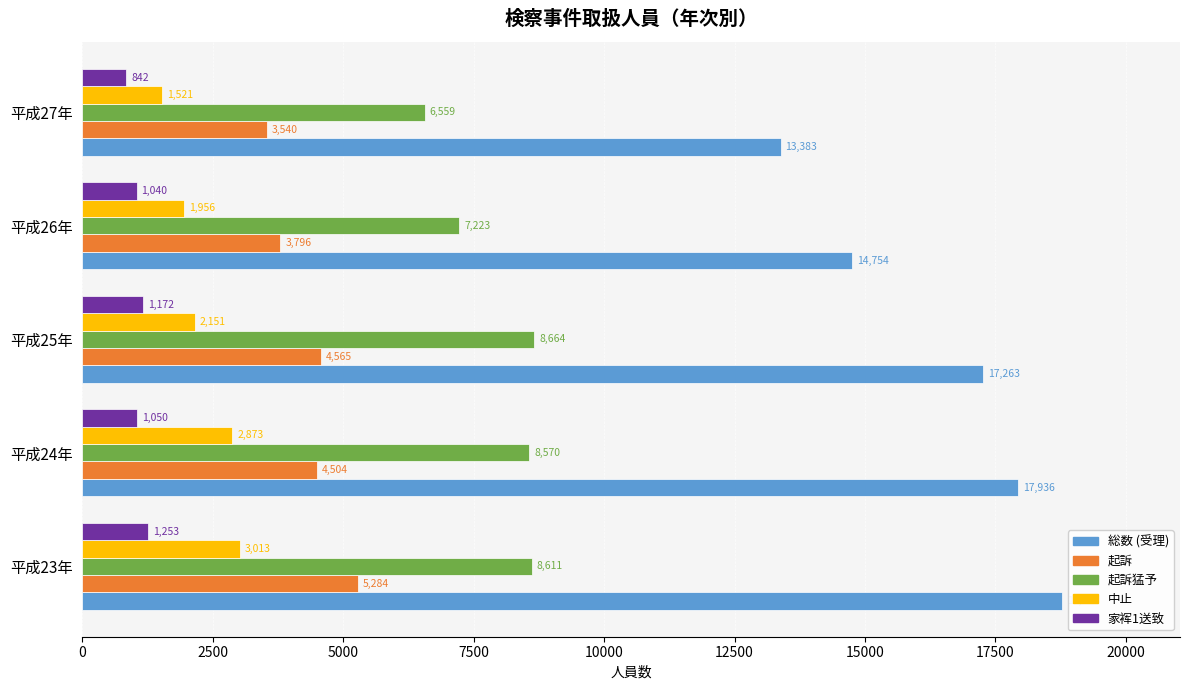

Which series has the largest range (max minus min)?

総数 (受理)